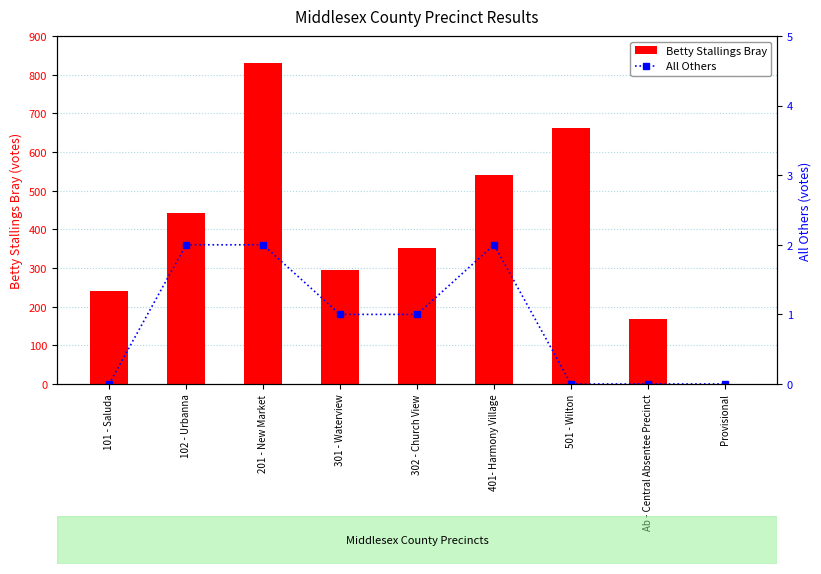

List the labels in order of All Others value, largest first.

102 - Urbanna, 201 - New Market, 401- Harmony Village, 301 - Waterview, 302 - Church View, 101 - Saluda, 501 - Wilton, Ab - Central Absentee Precinct, Provisional